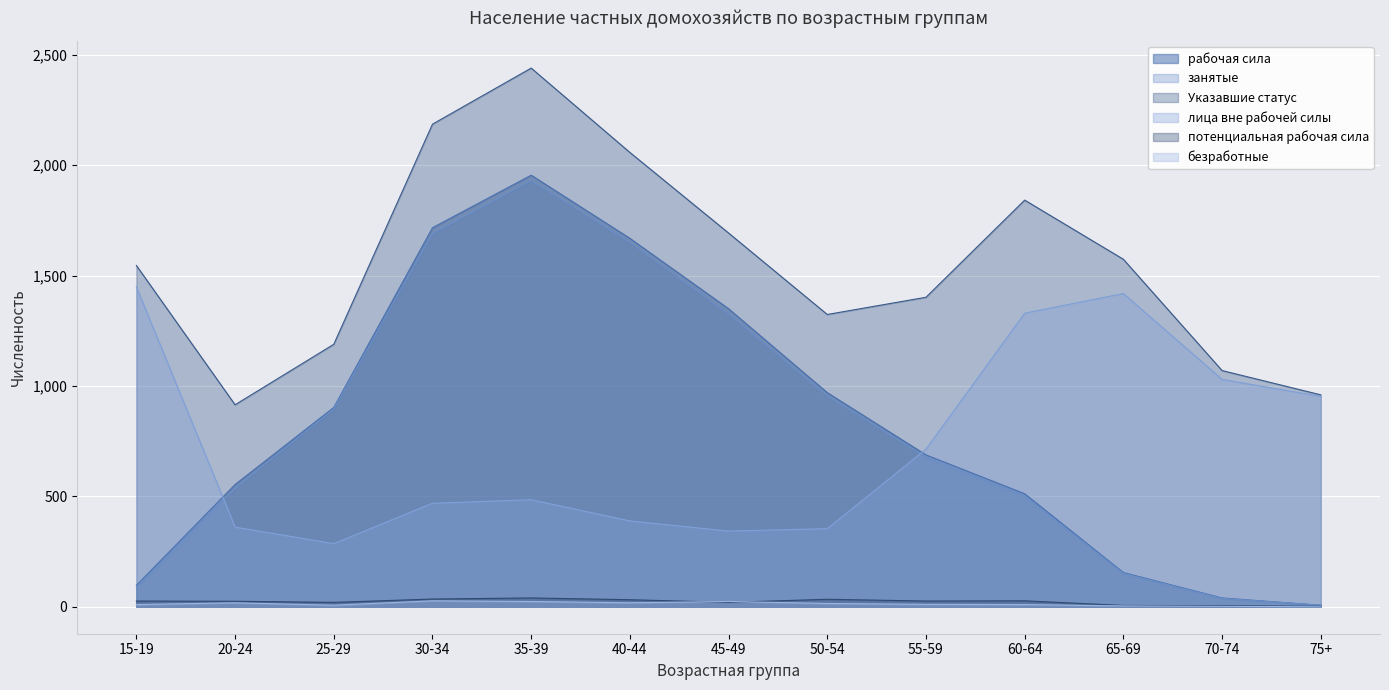

At which category does the chart reach its minimum across all series?

75+